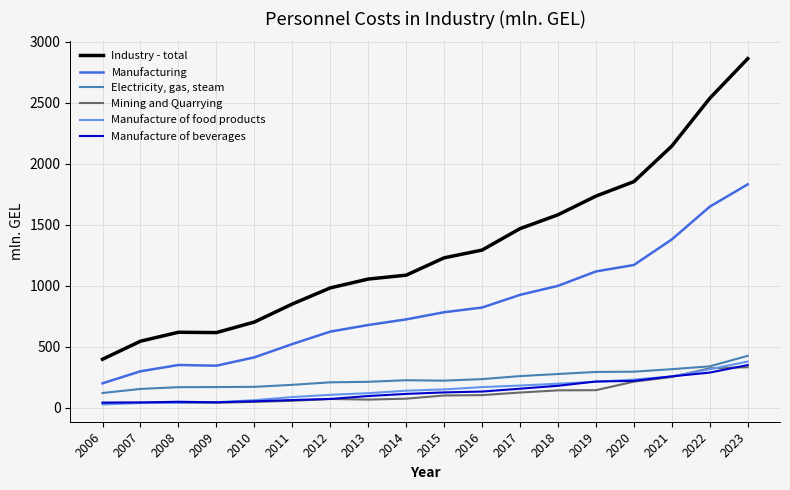

True or false: Manufacture of beverages has a value of 180.7 at 2018.

True